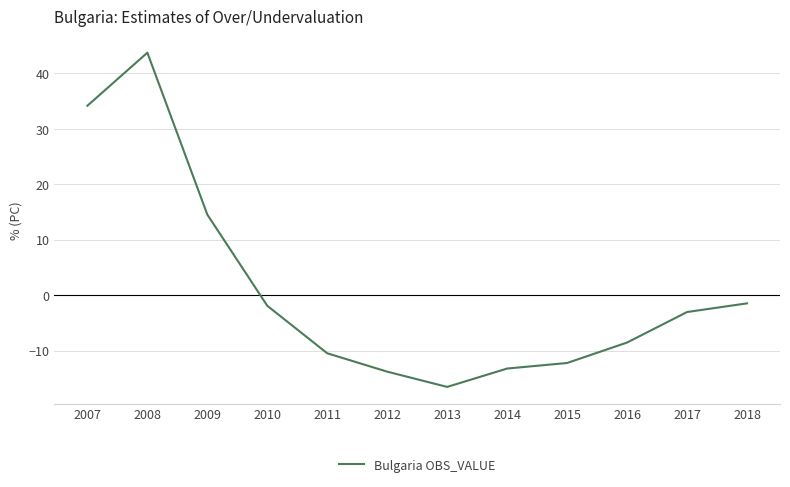

Reading left to right, transcribe all the data shown in this chart.

34.1	43.7	14.5	-1.9	-10.5	-13.8	-16.6	-13.2	-12.2	-8.6	-3.1	-1.5